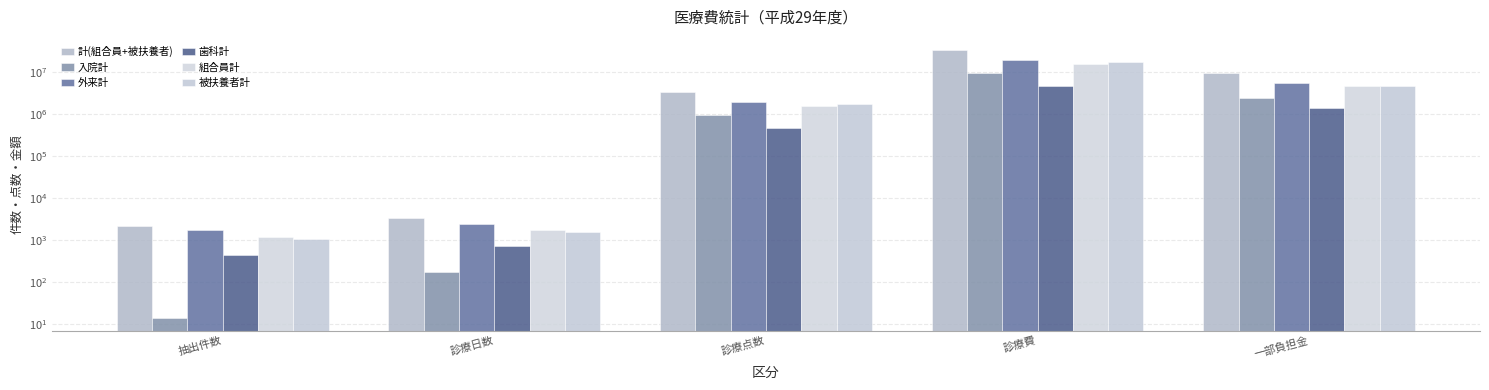

Is the value of 計(組合員+被扶養者) at 一部負担金 greater than the value of 入院計 at 診療日数?

Yes